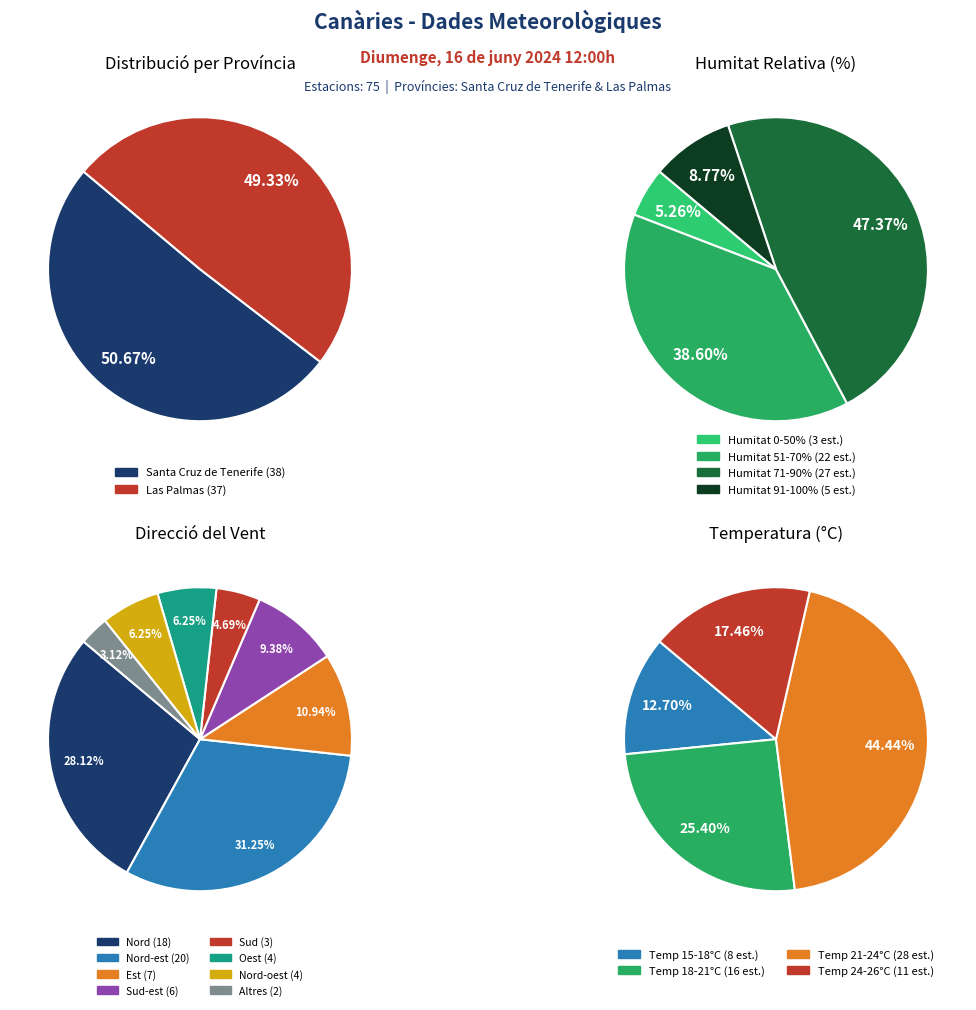

True or false: Las Palmas accounts for 61% of the total.

False